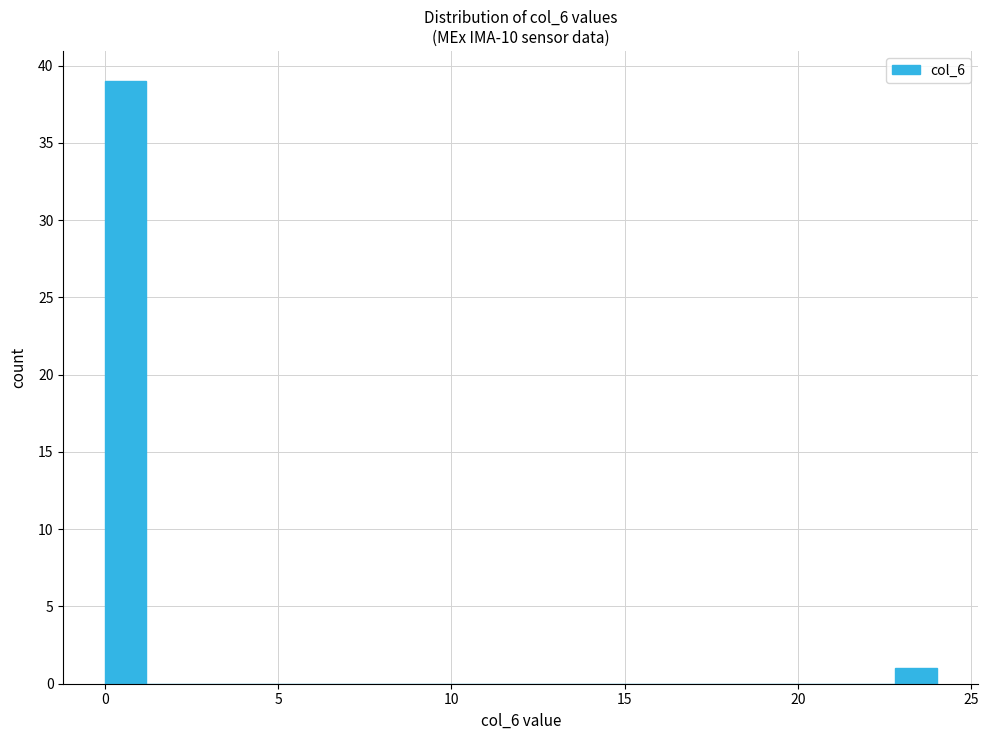

Around what value on the x-axis is the tallest bar? Give the approximate position of its centre, as read against the axis.

0.5